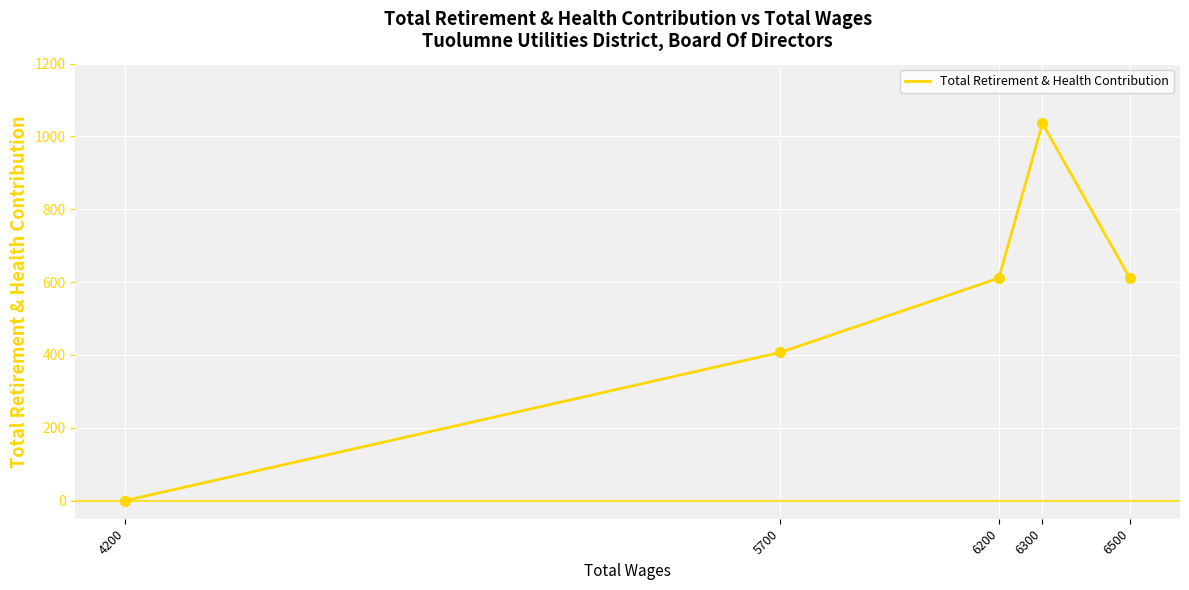

What is the change in value from 6300 to 4200?

-1036